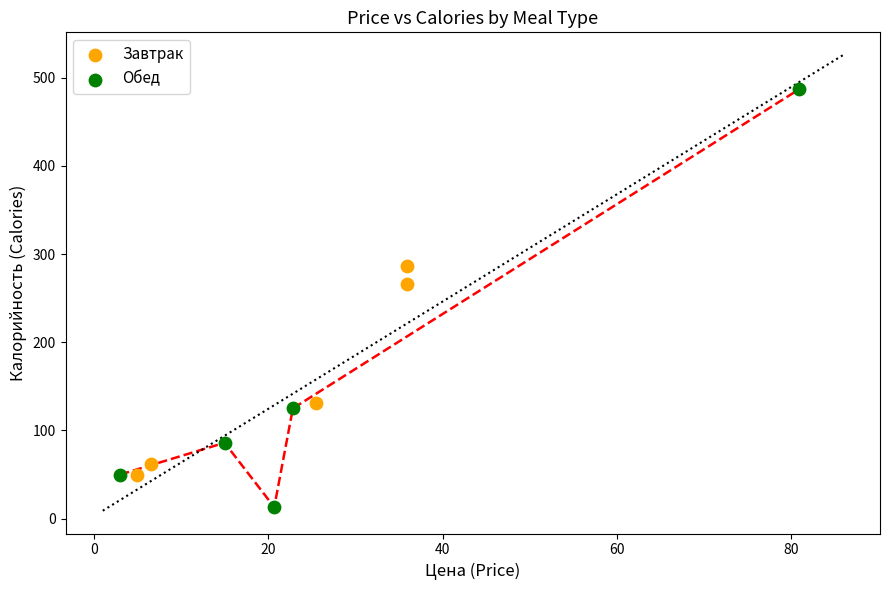

What are all the series names shown in the legend?

Завтрак, Обед